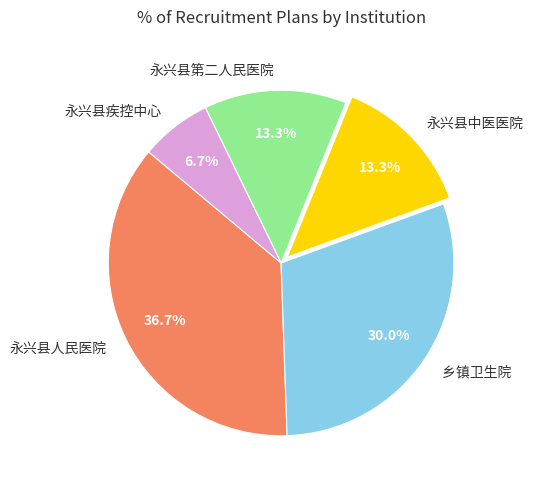

To the nearest percent, what is the difference between the largest and smallest slice percentages?

30%